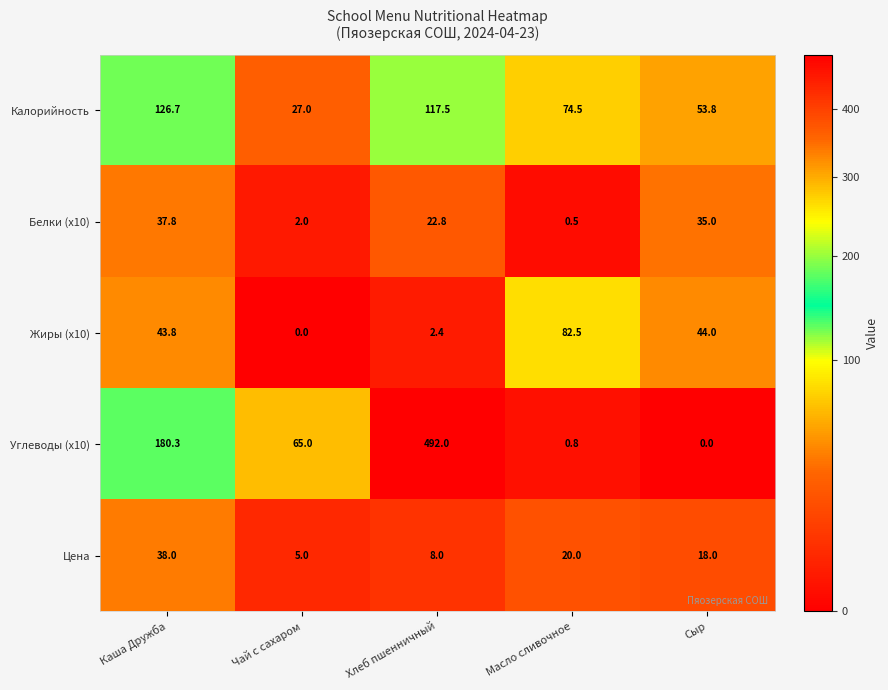

What is the average value of the Цена series?

17.8